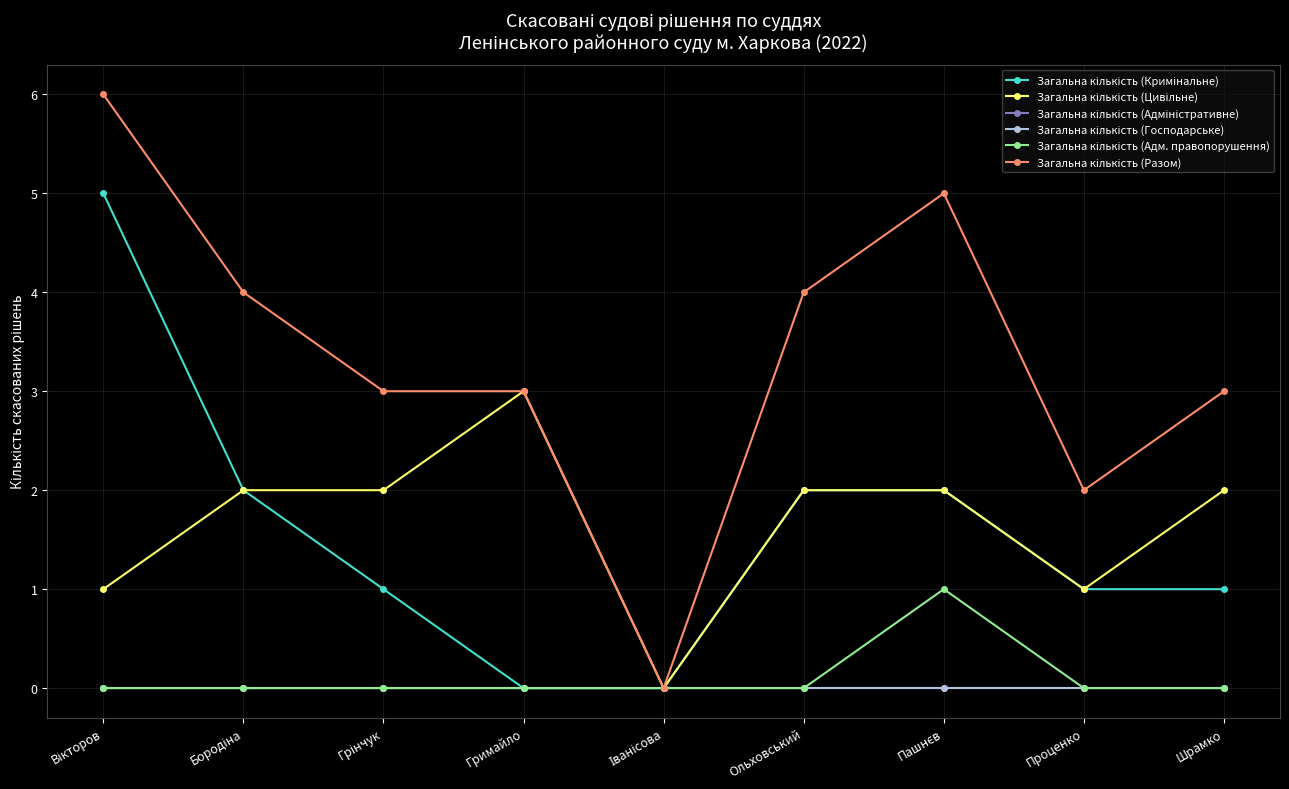

Does the chart have visible grid lines?

Yes